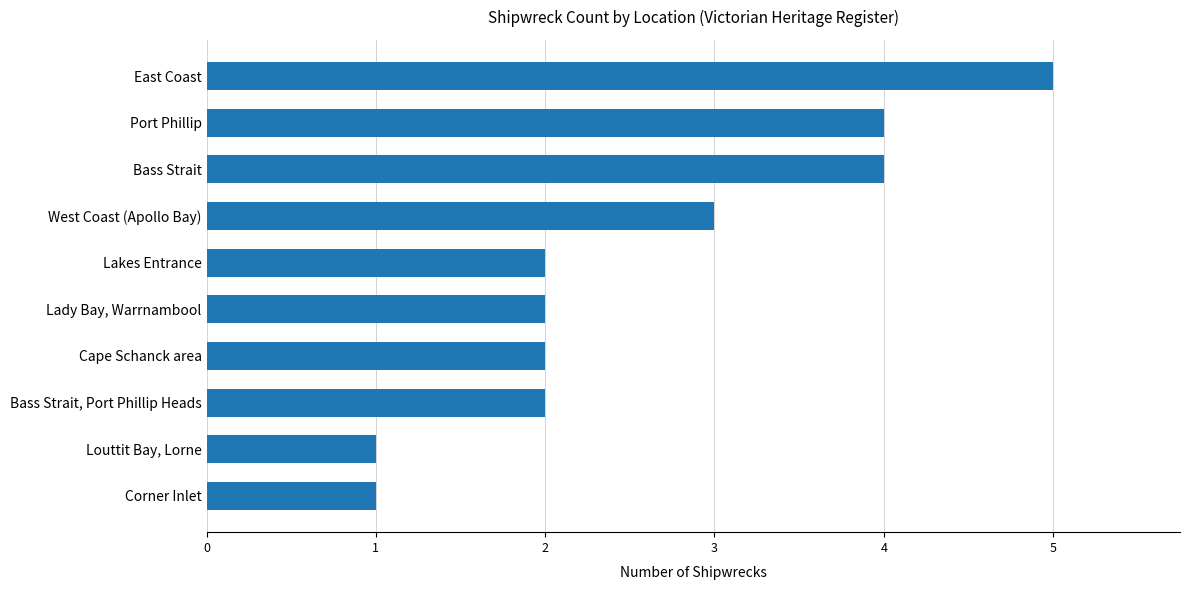

What is the approximate value at West Coast (Apollo Bay)?

3